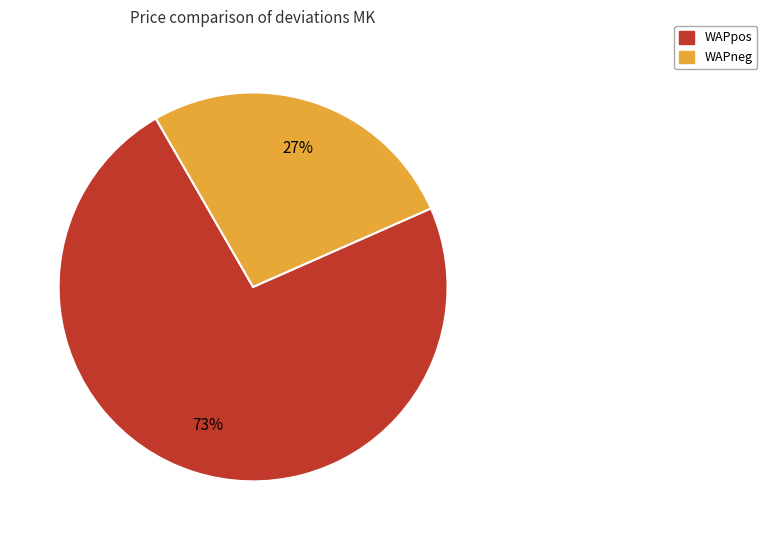

Does any single category account for the majority?

Yes